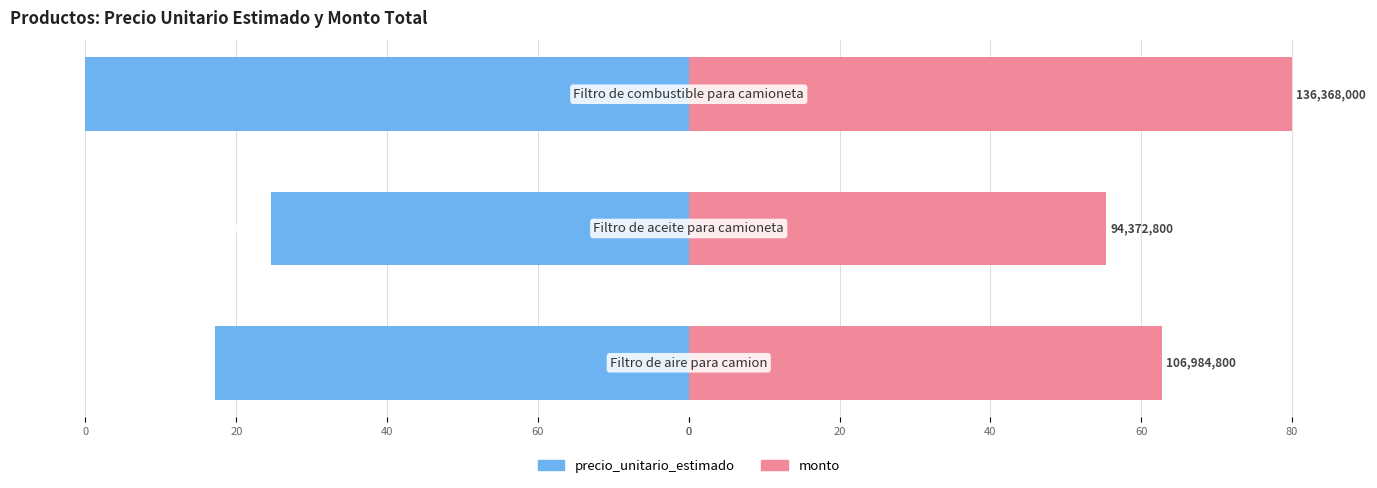

What is the sum of all precio_unitario_estimado values?

-198.1